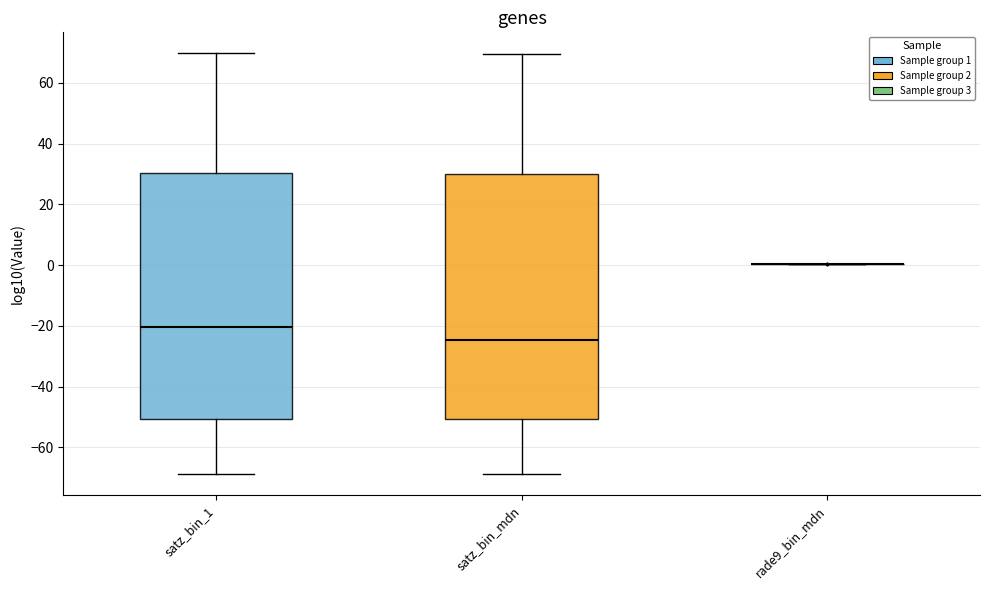

Reading left to right, read every box against the y-axis: the position of its median line, the range the box covers, and the ends of its whiskers. The values are not printed on the chart, so give them approximately, as read against the axis.

satz_bin_1: median -20, box -50 to 30, whiskers -68 to 70
satz_bin_mdn: median -24, box -50 to 30, whiskers -68 to 70
rade9_bin_mdn: box collapsed to a line at 0, whiskers 0 to 0